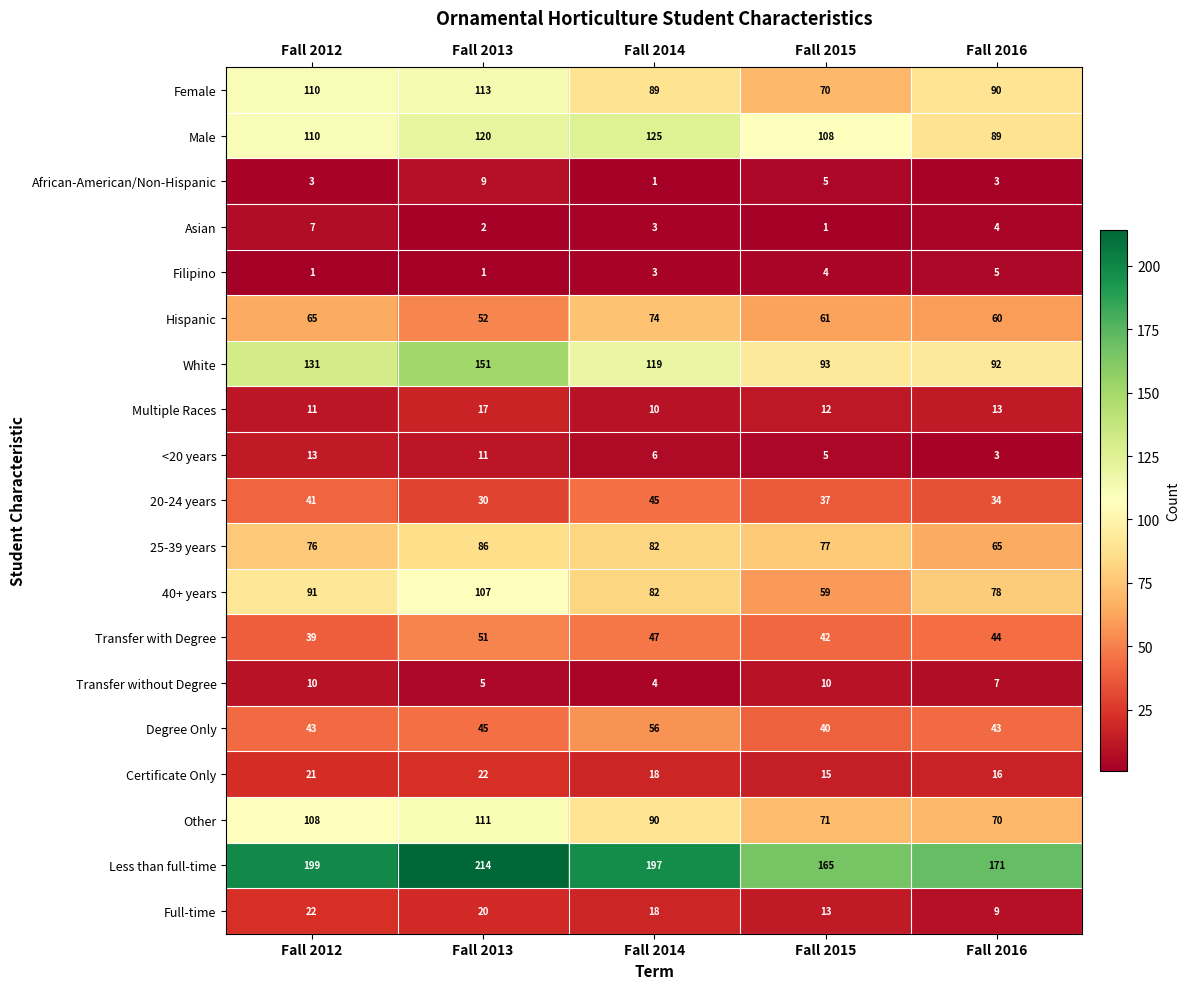

What is the average value of the Transfer without Degree series?

7